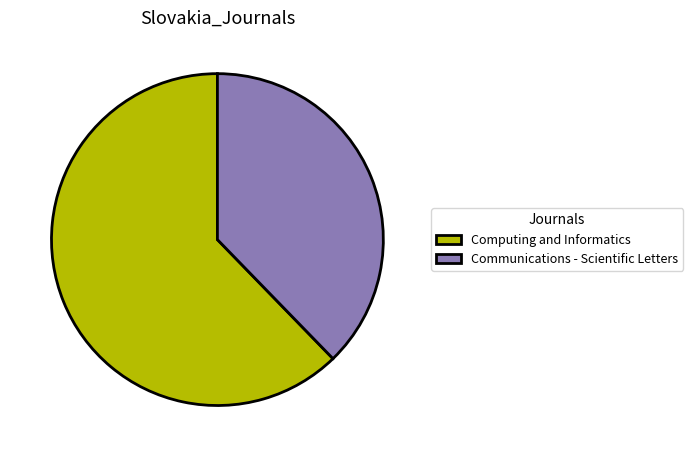

The Communications - Scientific Letters slice represents 49% of the pie. True or false?

False